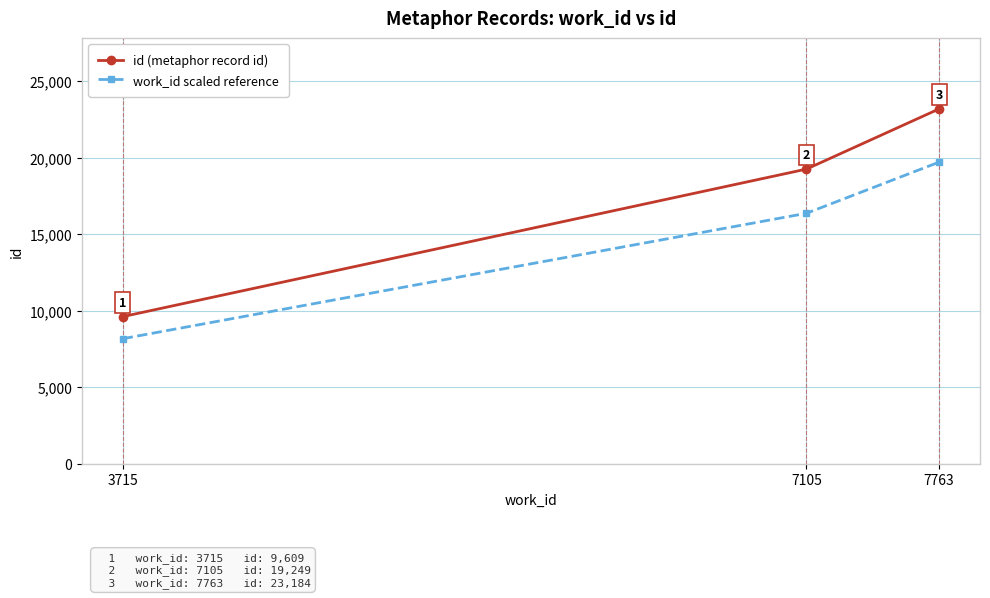

The work_id scaled reference series shows 34498.4 at 7763. True or false?

False